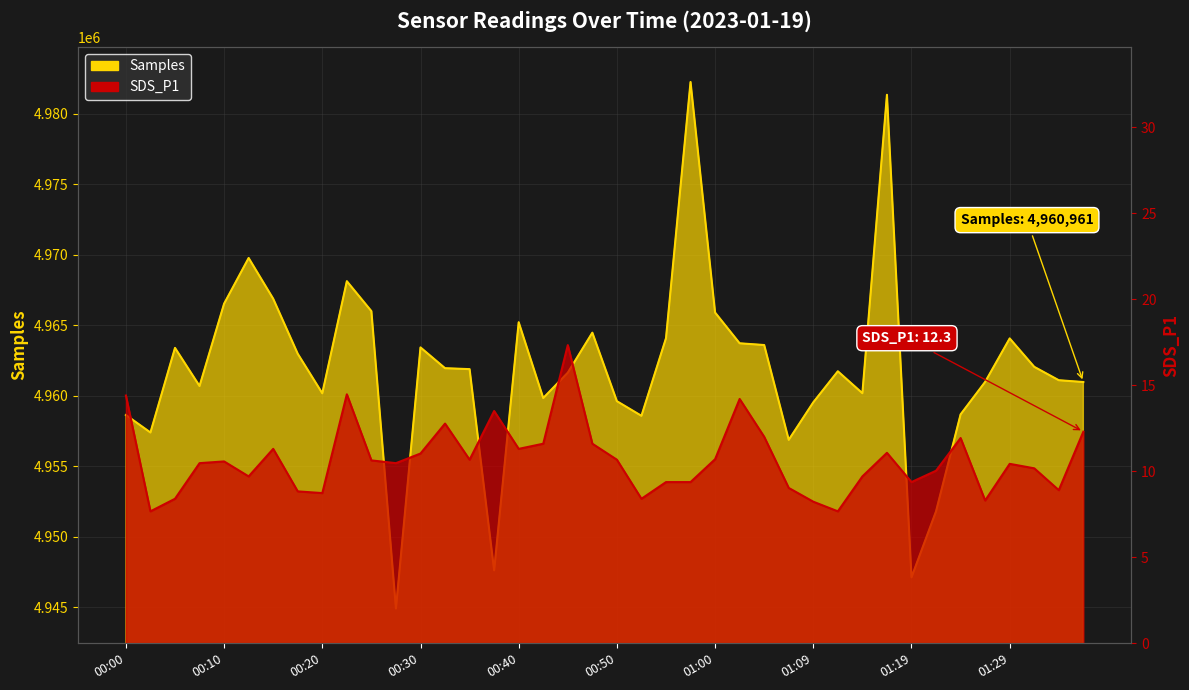

How many lines are shown in the chart?

2